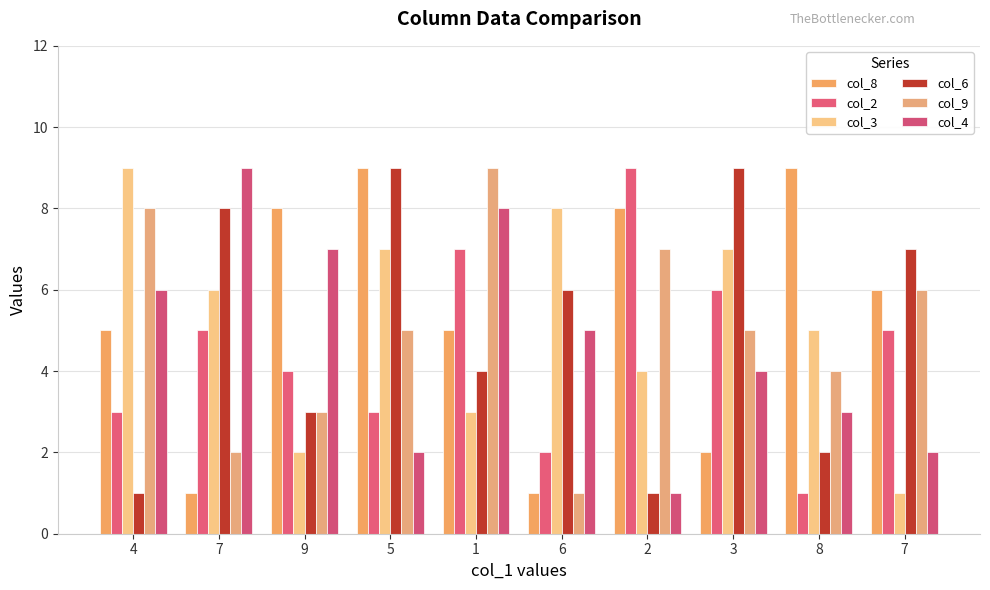

Is the value of col_2 at 6 greater than the value of col_9 at 8?

No